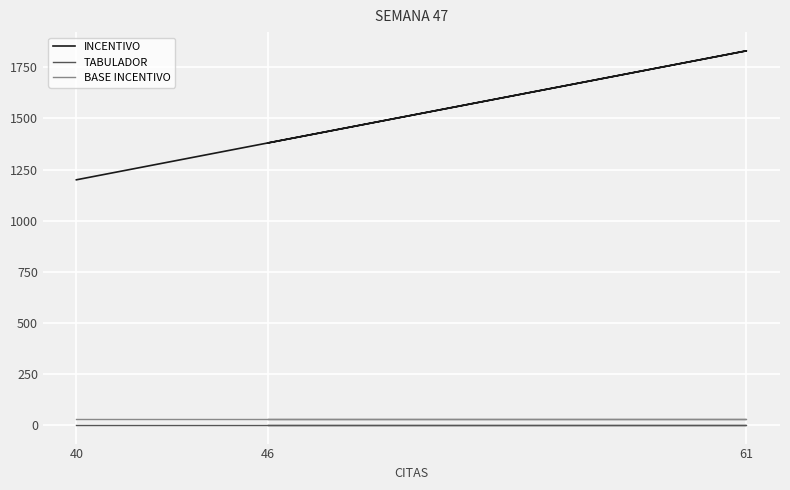

The value of TABULADOR at 61 is 4. True or false?

False